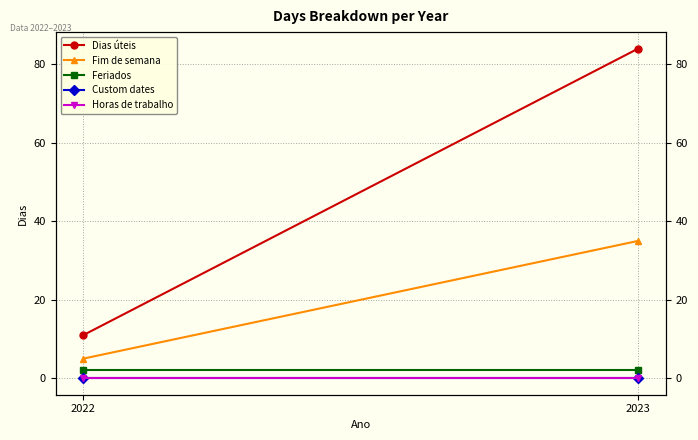

What is the value of the Feriados point at the 2nd from the left?

2